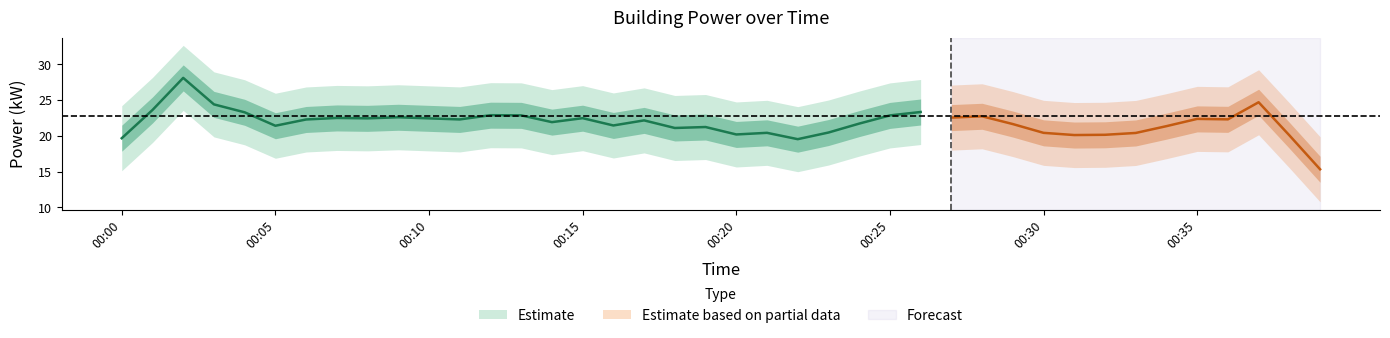

Does the chart have visible grid lines?

No